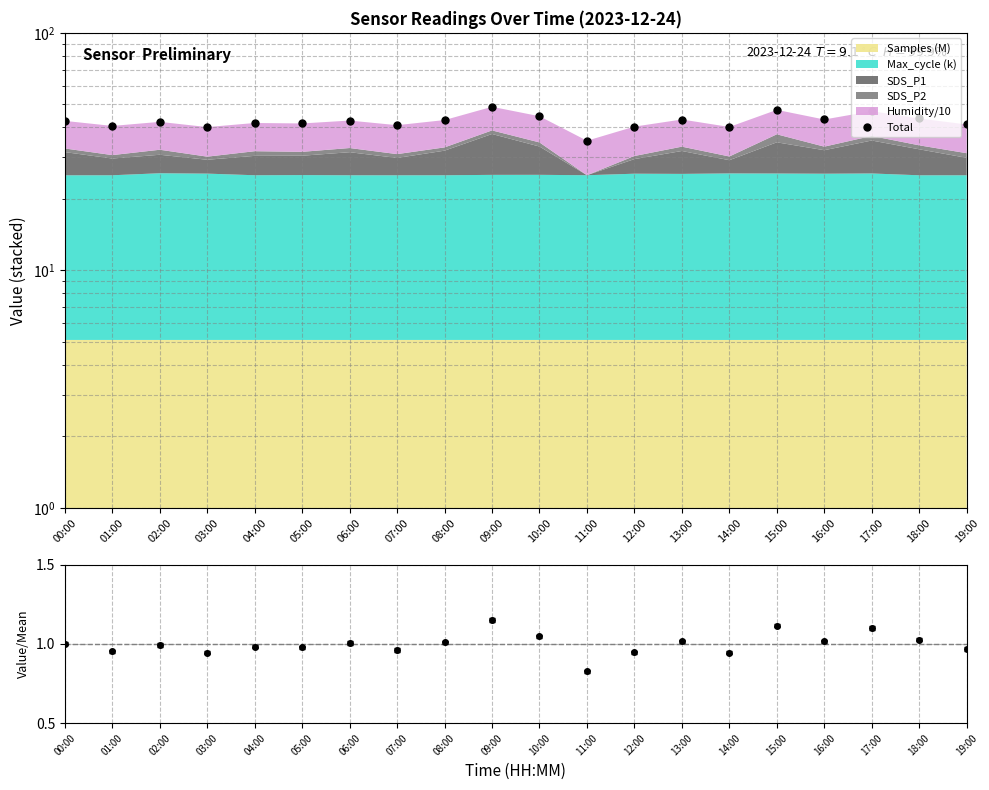

Which label corresponds to the largest value in the chart?

09:00